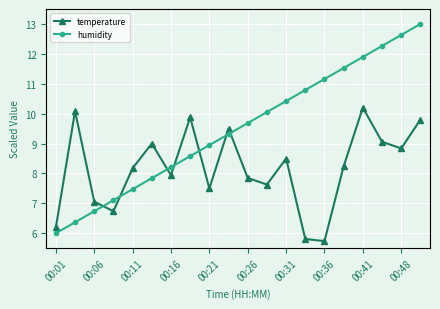

True or false: temperature has more than 0 points higher than both neighbors.

True